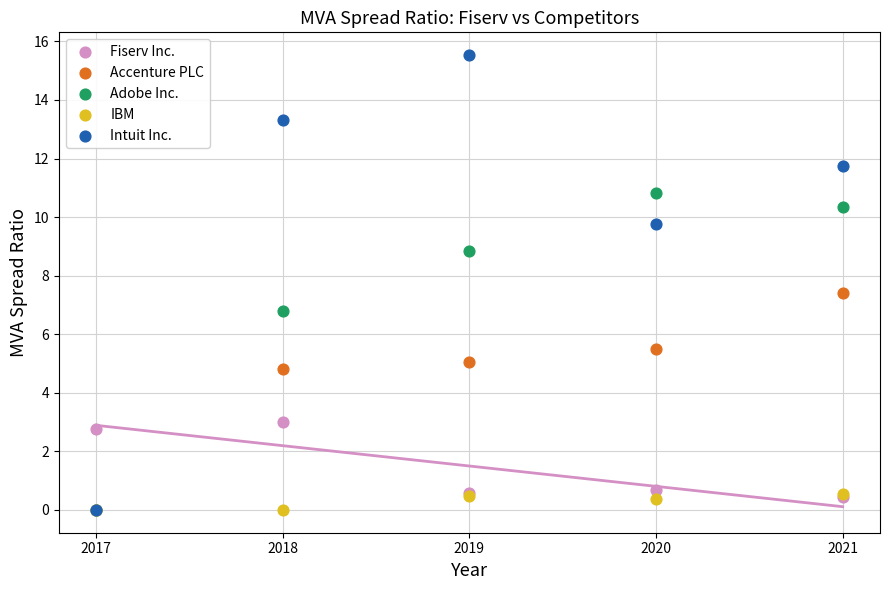

Which series contains the highest Y value?

Intuit Inc.